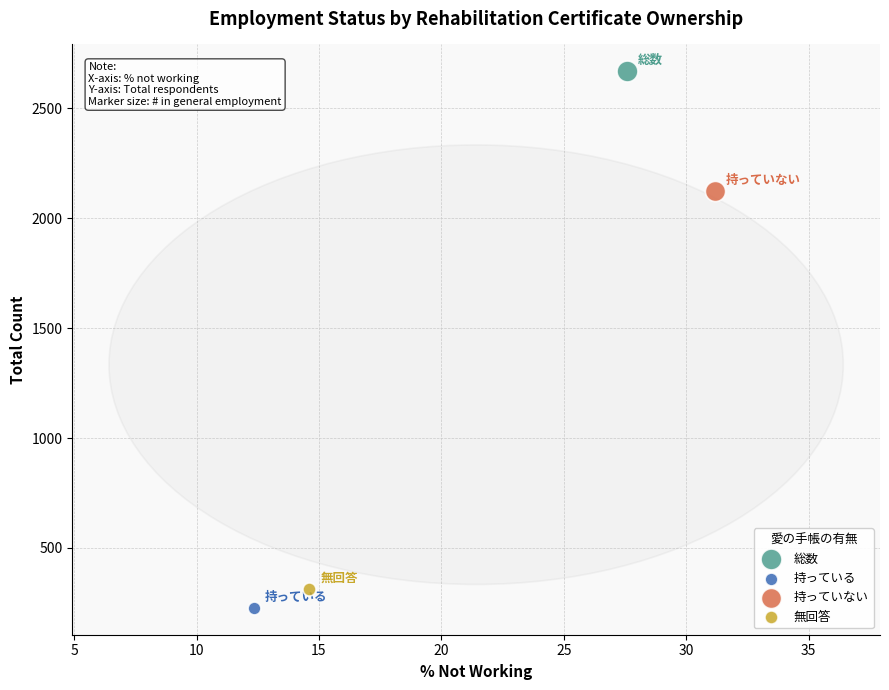

Which series reaches the minimum Y coordinate?

持っている